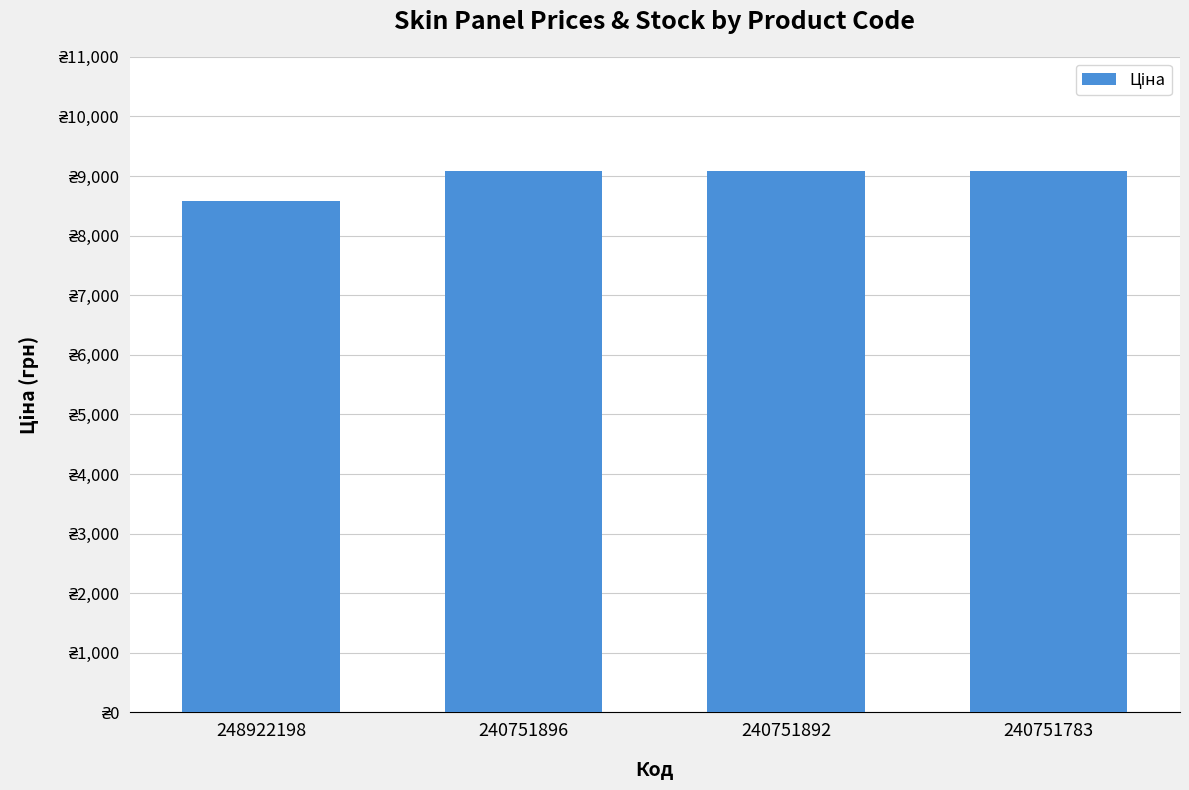

Are the bars horizontal?

No